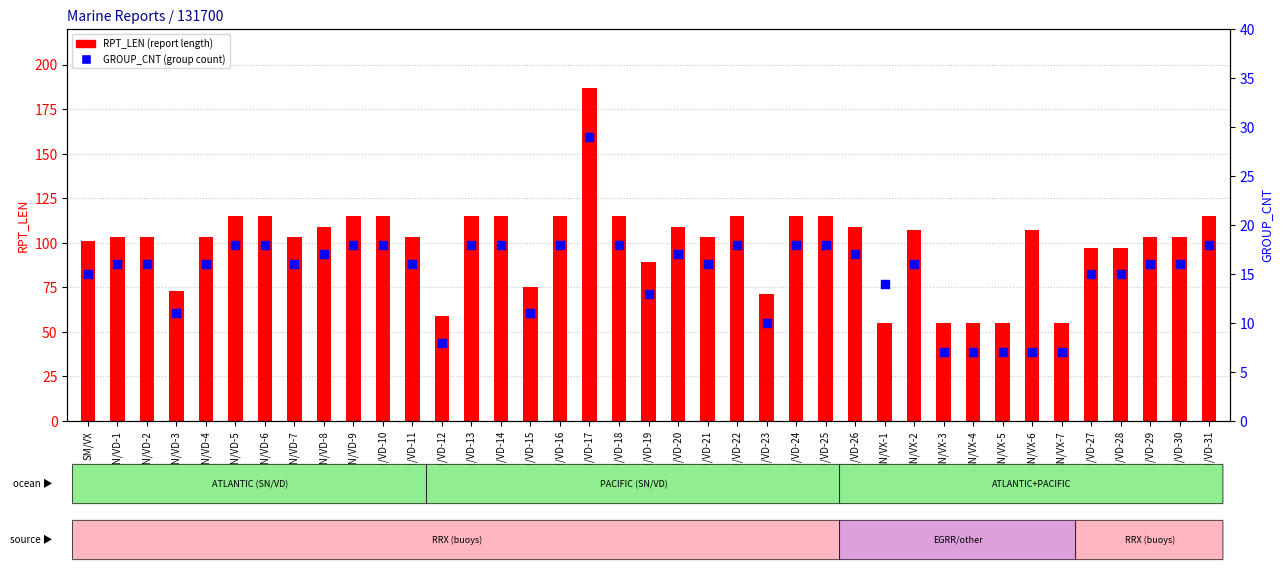

Which series has the largest total across all categories?

RPT_LEN